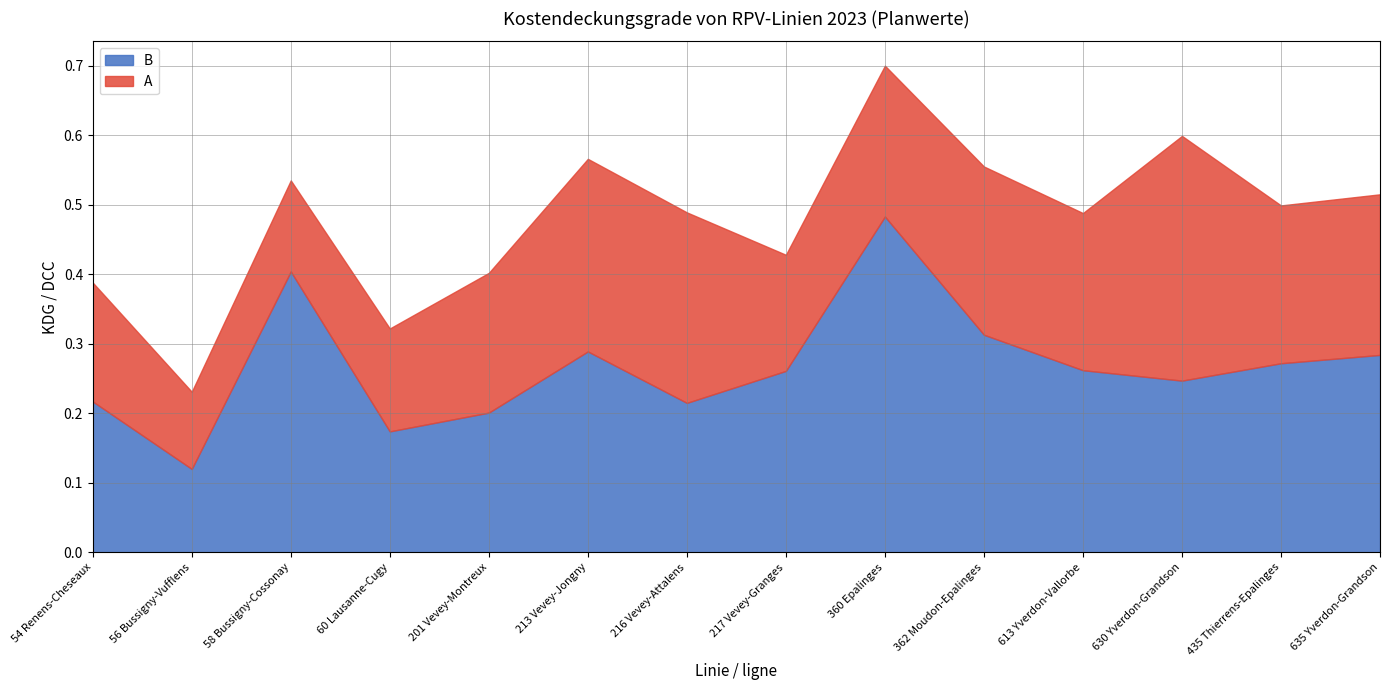

What is the smallest value displayed?

0.1